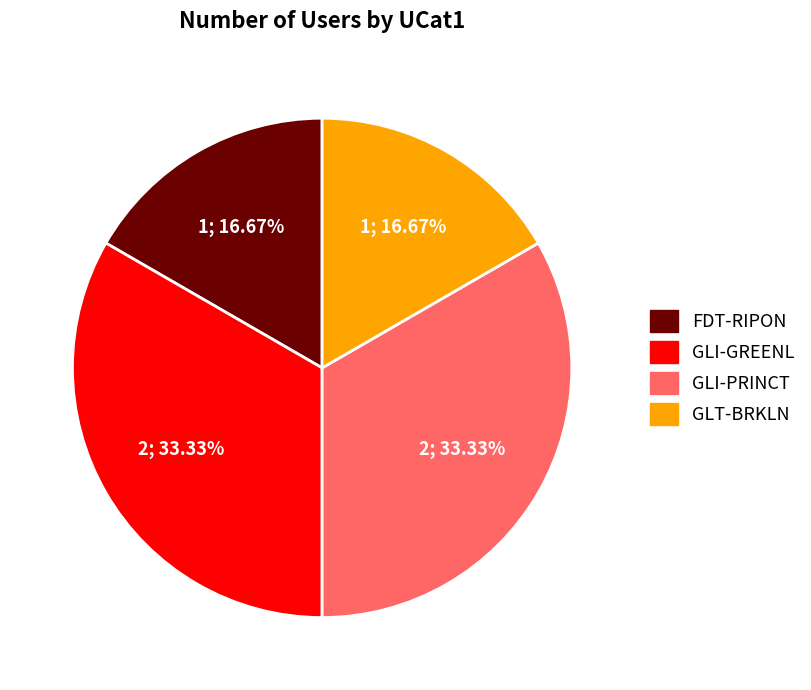

Is GLT-BRKLN the majority of the pie?

No